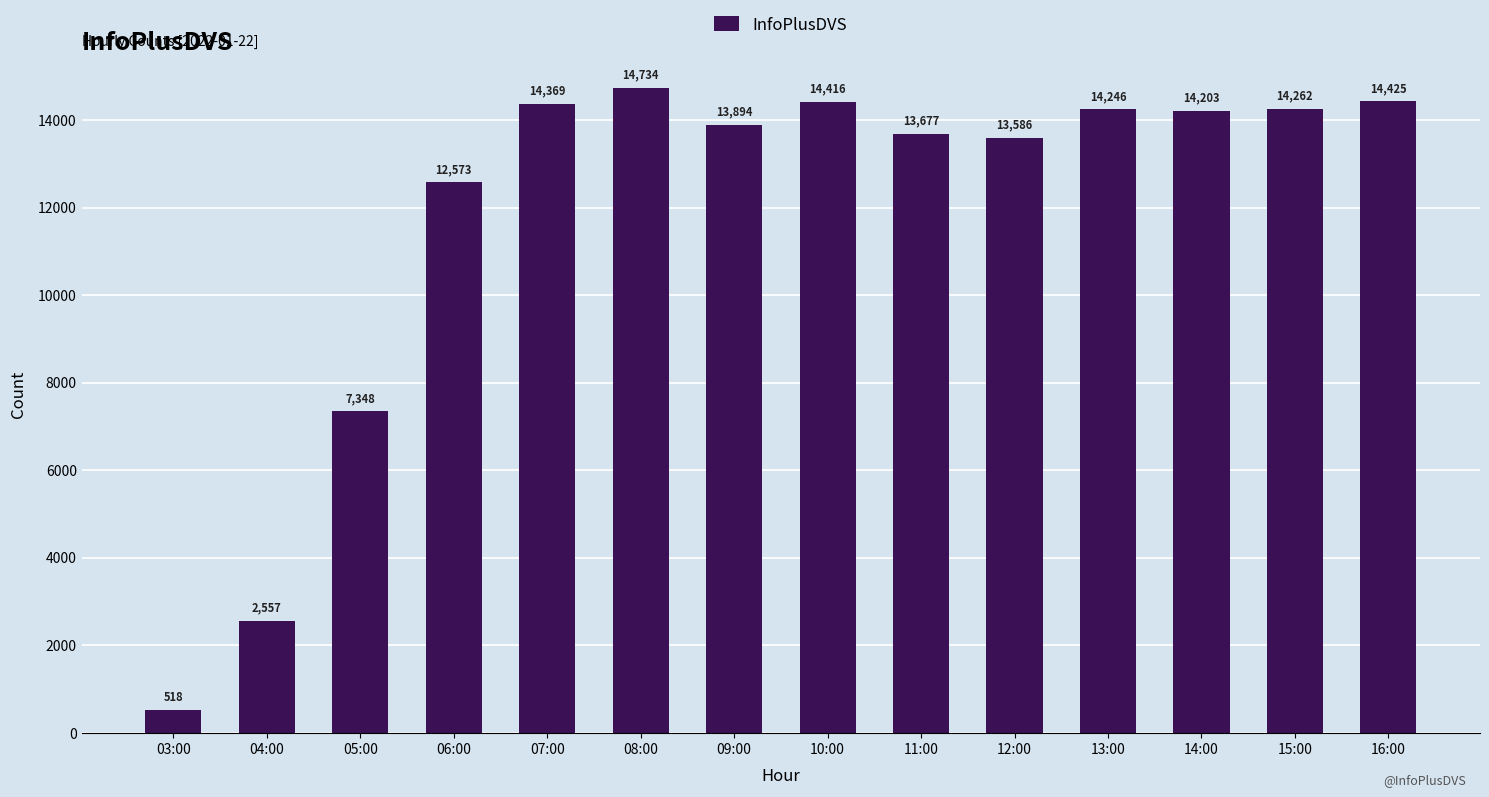

What is the sum of the values at 16:00 and 05:00?

21773